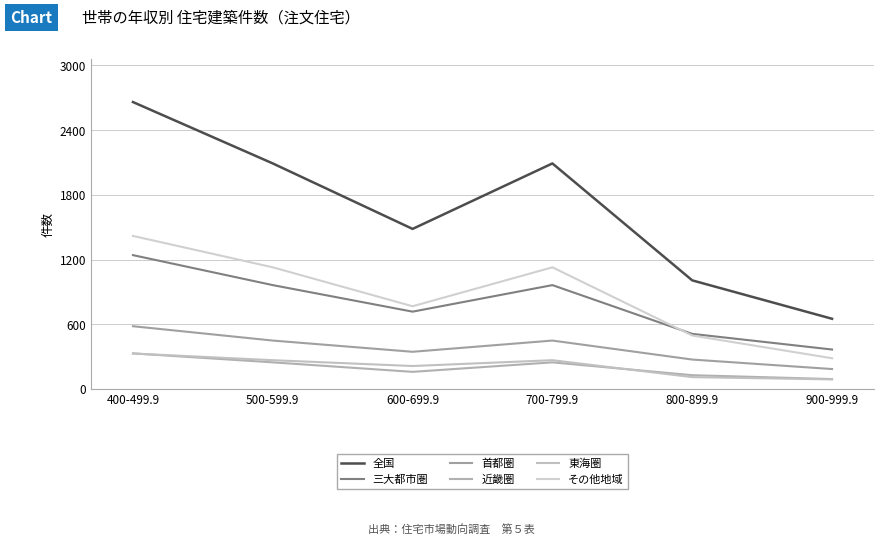

Rank the series by their maximum value, from lowest to highest.

東海圏, 近畿圏, 首都圏, 三大都市圏, その他地域, 全国